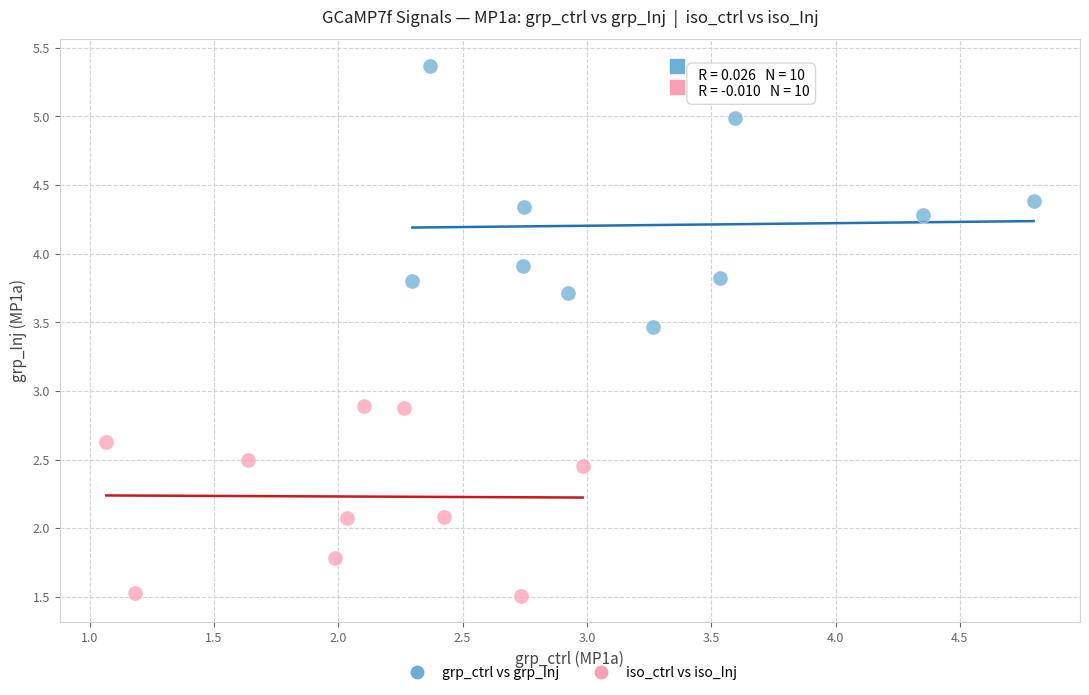

Which series contains the highest Y value?

grp_ctrl vs grp_Inj